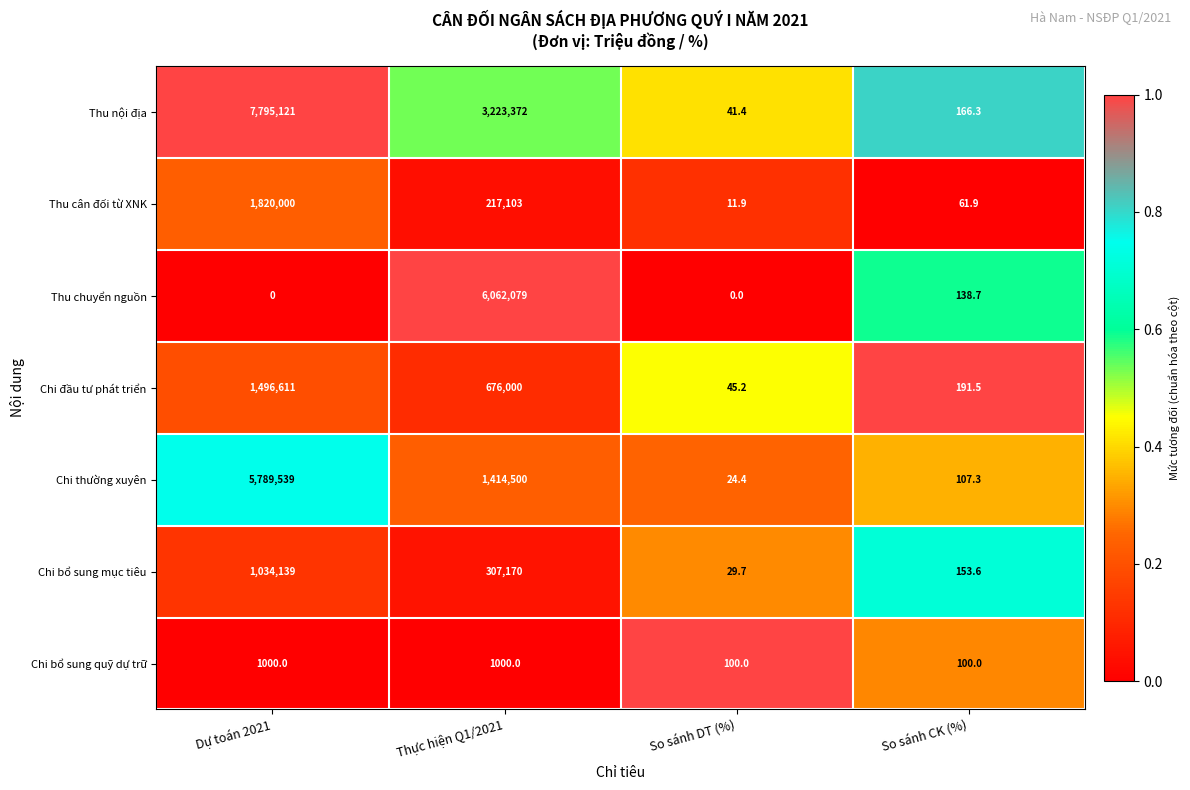

What is the difference between the second highest and minimum values in the Chi bổ sung mục tiêu series?

307140.3